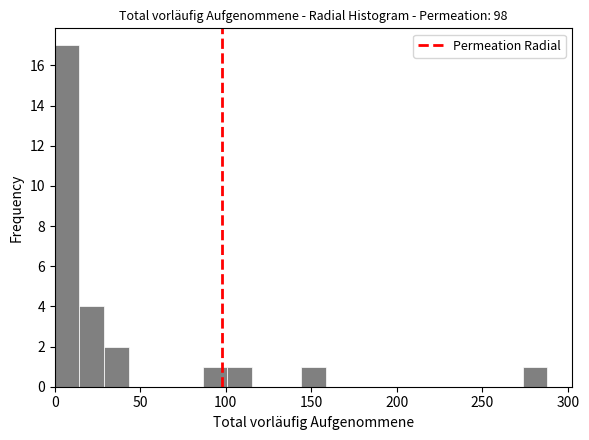

Around what value on the x-axis is the tallest bar? Give the approximate position of its centre, as read against the axis.

5